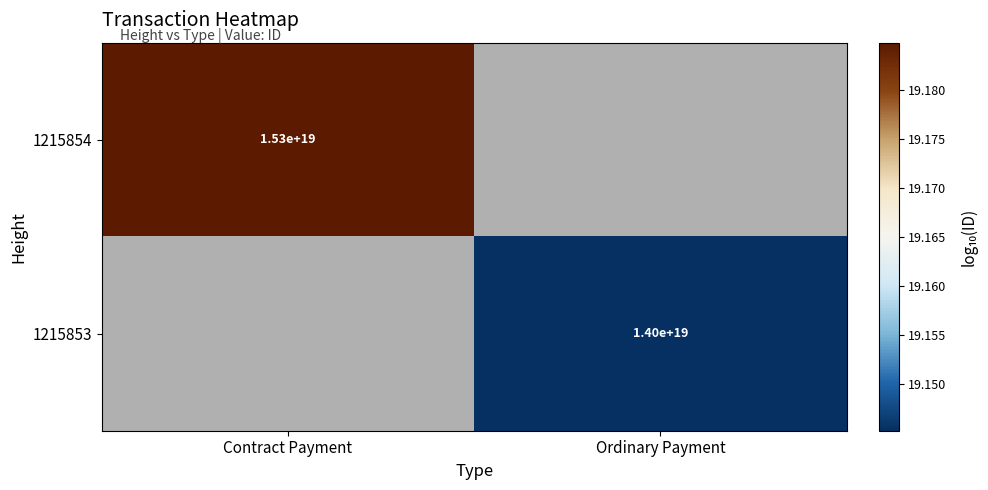

At how many categories does at least one series exceed 19?

2